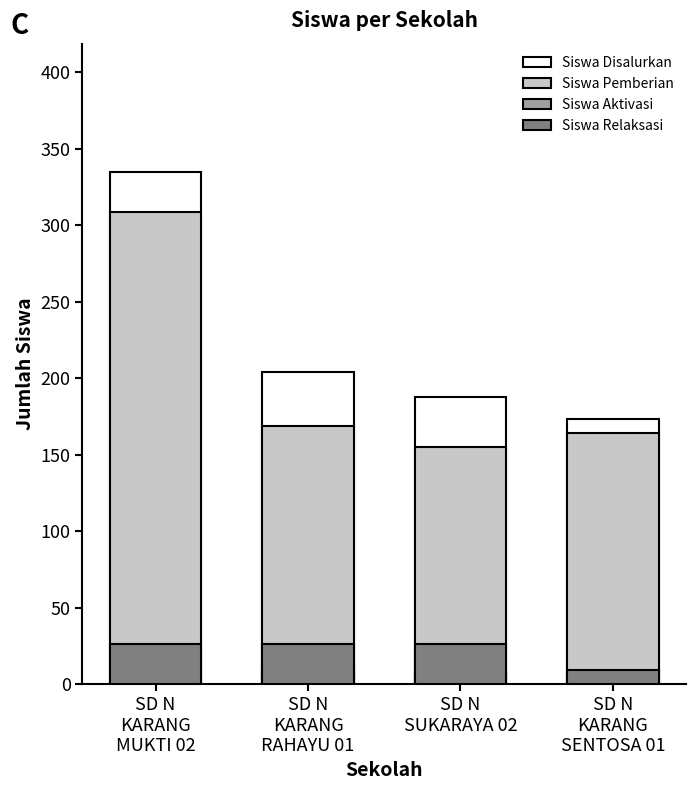

Which has a higher value, SD N
KARANG
RAHAYU 01 or SD N
SUKARAYA 02?

SD N
KARANG
RAHAYU 01